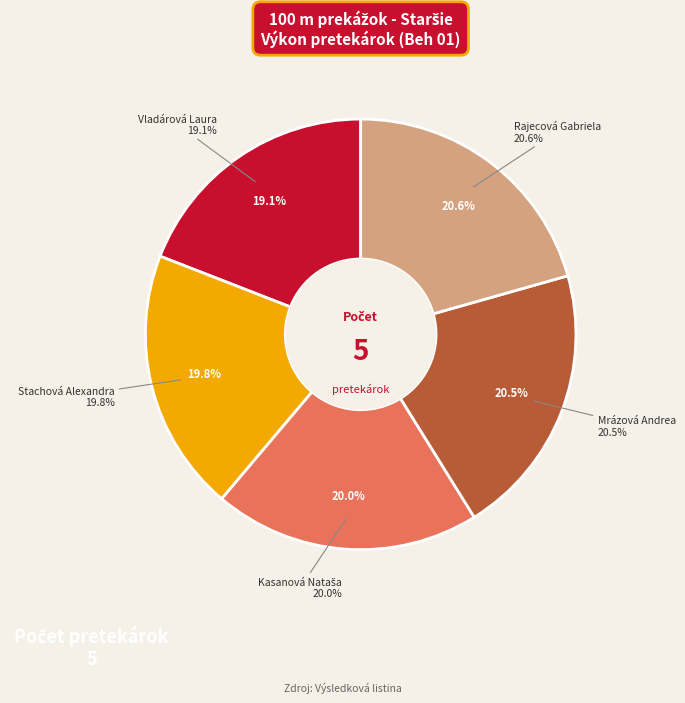

What percentage is the Rajecová Gabriela slice, to the nearest percent?

21%